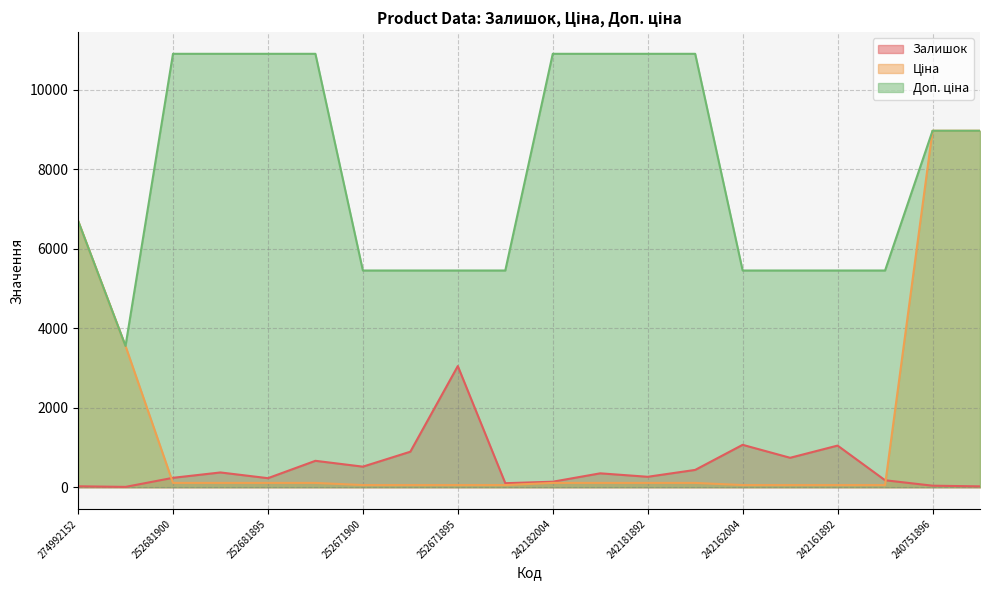

What is the smallest value displayed?

9.0